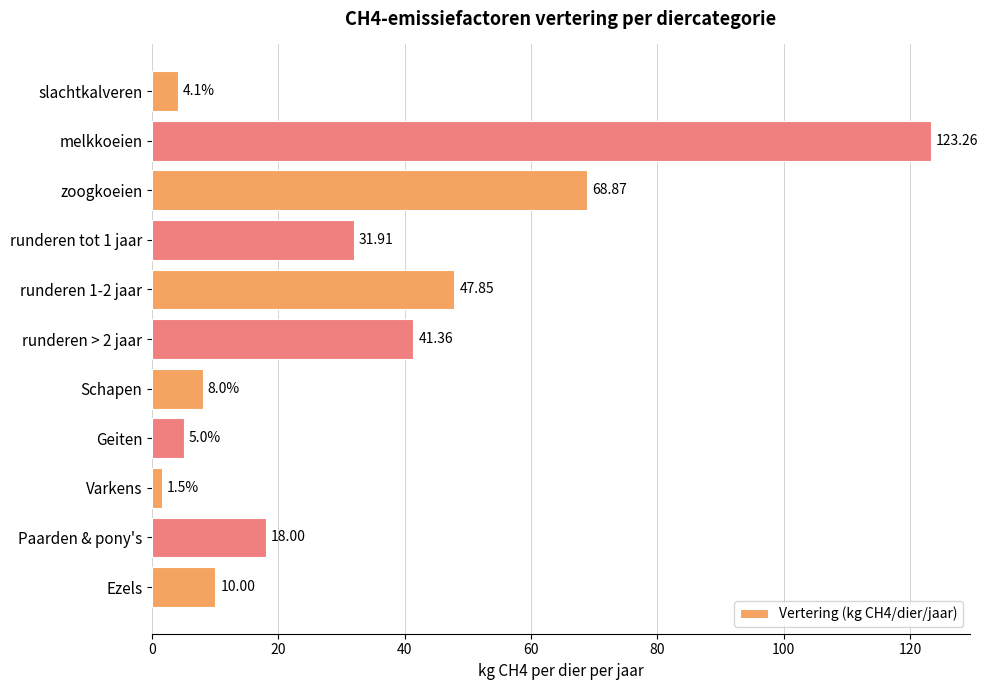

Rank the categories by value from lowest to highest.

Varkens, slachtkalveren, Geiten, Schapen, Ezels, Paarden & pony's, runderen tot 1 jaar, runderen > 2 jaar, runderen 1-2 jaar, zoogkoeien, melkkoeien